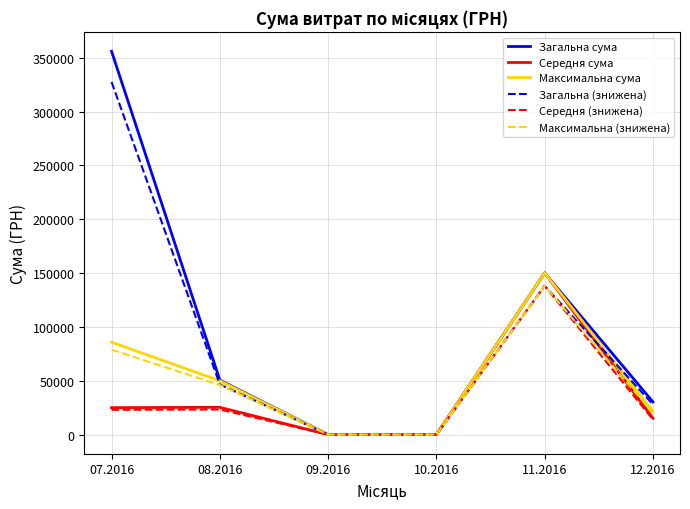

The value of Загальна сума at 09.2016 is 0.0. True or false?

True